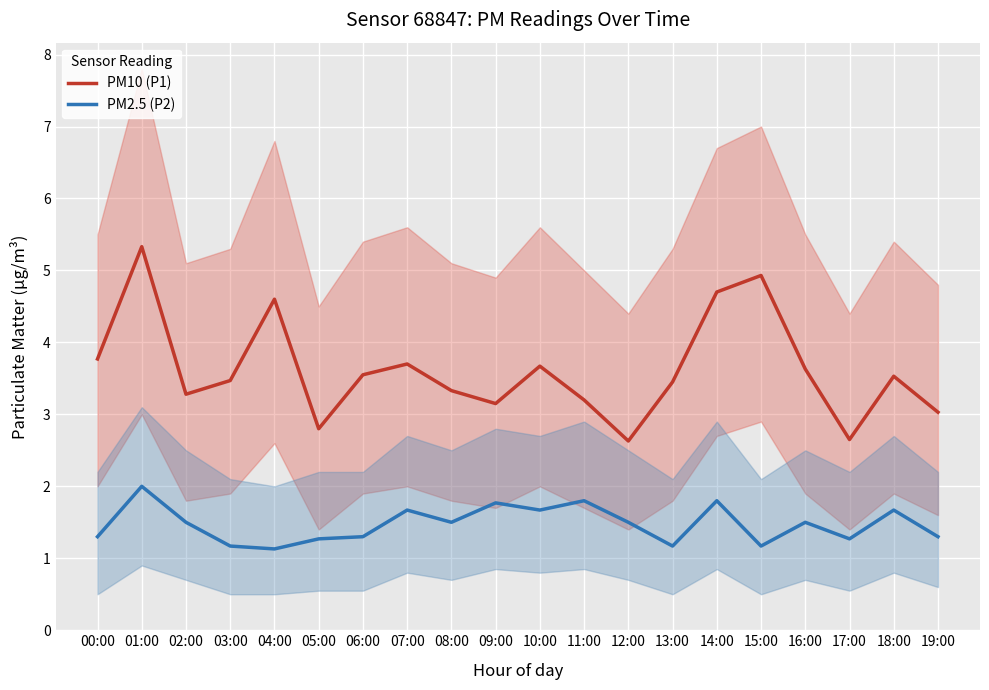

At how many categories does at least one series exceed 1?

20